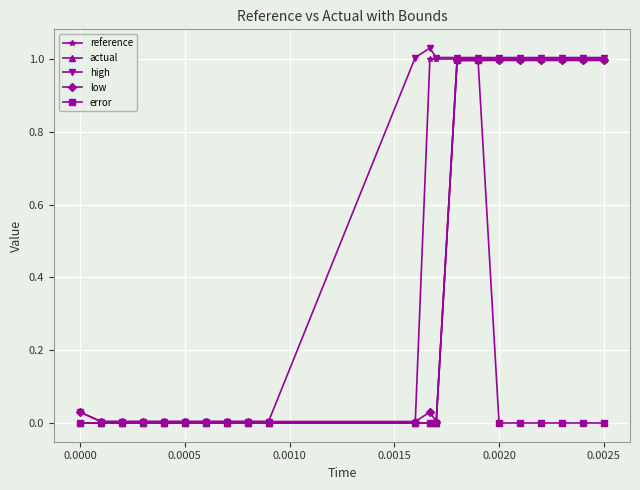

Which series has the largest total across all categories?

high